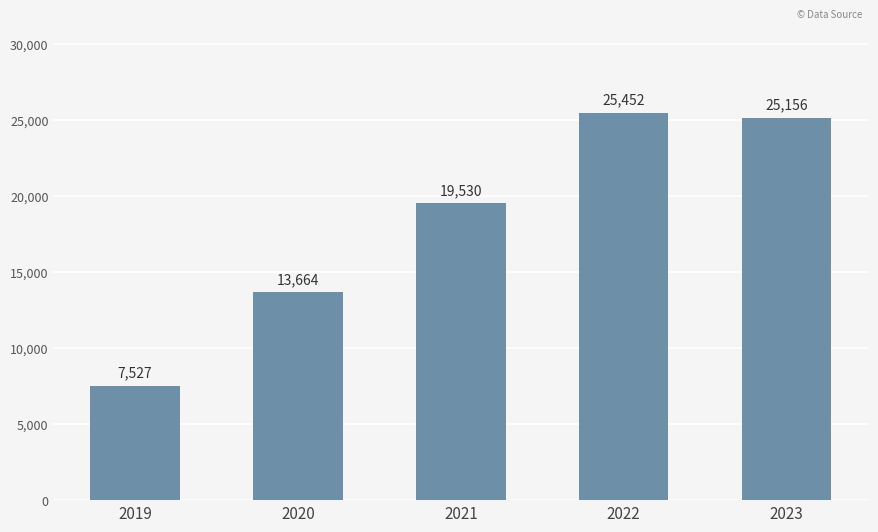

What is the value of the 2nd bar from the left?

13664